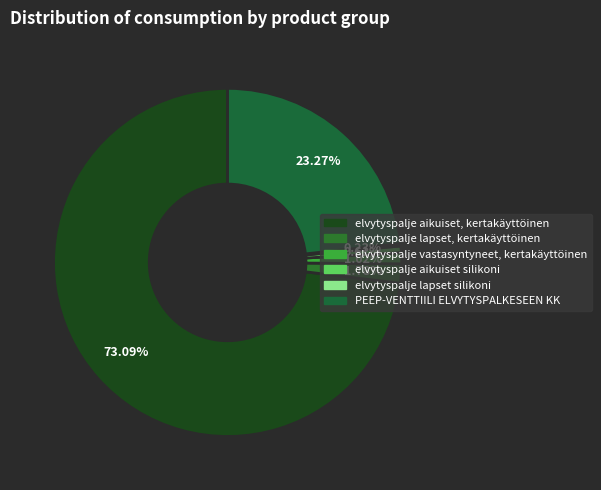

Rank the categories by value from lowest to highest.

elvytyspalje lapset silikoni, elvytyspalje aikuiset silikoni, elvytyspalje vastasyntyneet, kertakäyttöinen, elvytyspalje lapset, kertakäyttöinen, PEEP-VENTTIILI ELVYTYSPALKESEEN KK, elvytyspalje aikuiset, kertakäyttöinen